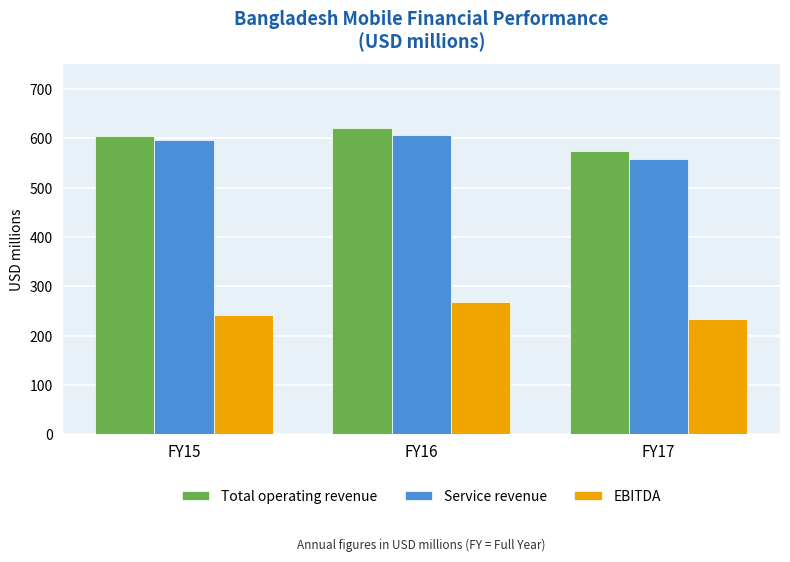

The Service revenue series shows 557.1 at FY17. True or false?

True